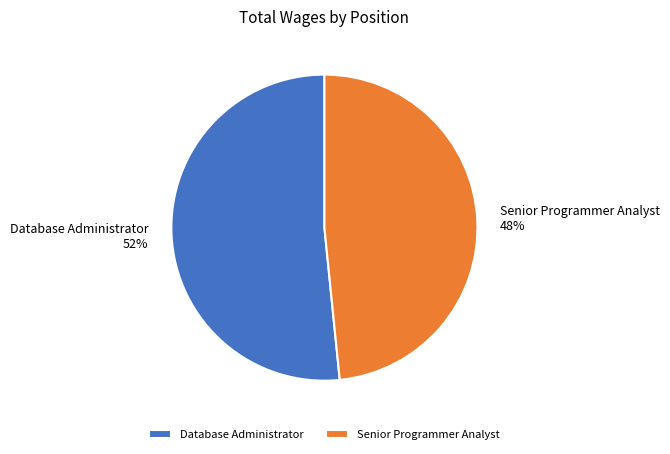

To the nearest percent, what is the combined percentage of Database Administrator and Senior Programmer Analyst?

100%